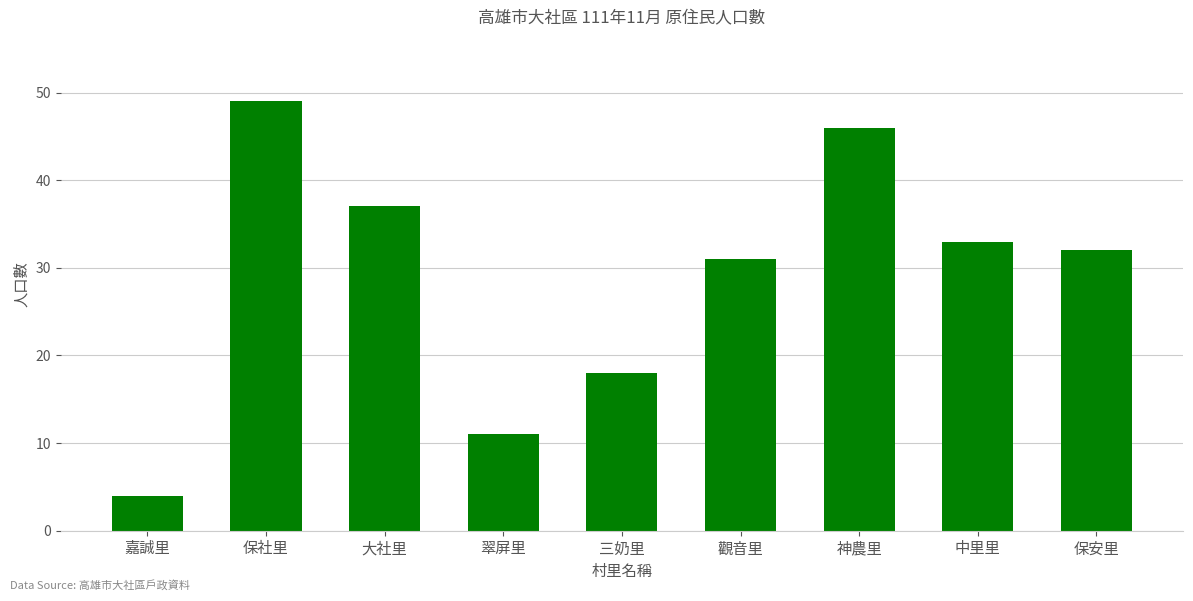

How many data points are less than 32?

4